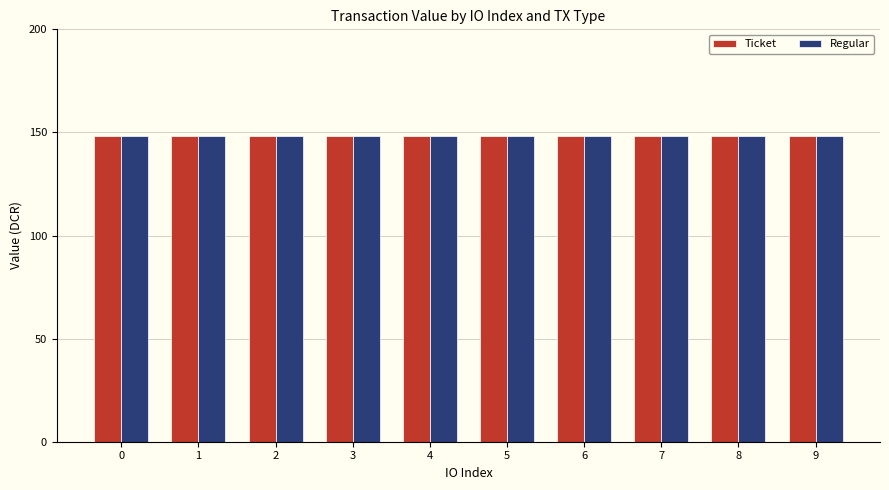

At which category is the sum across all series the highest?

7